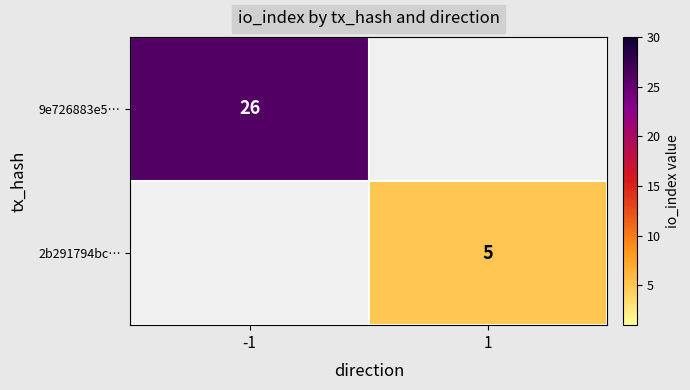

The 9e726883e5… series shows 26 at -1. True or false?

True